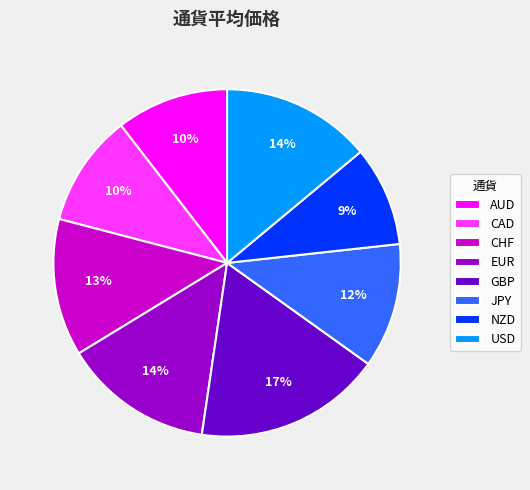

How many slices are in this pie chart?

8